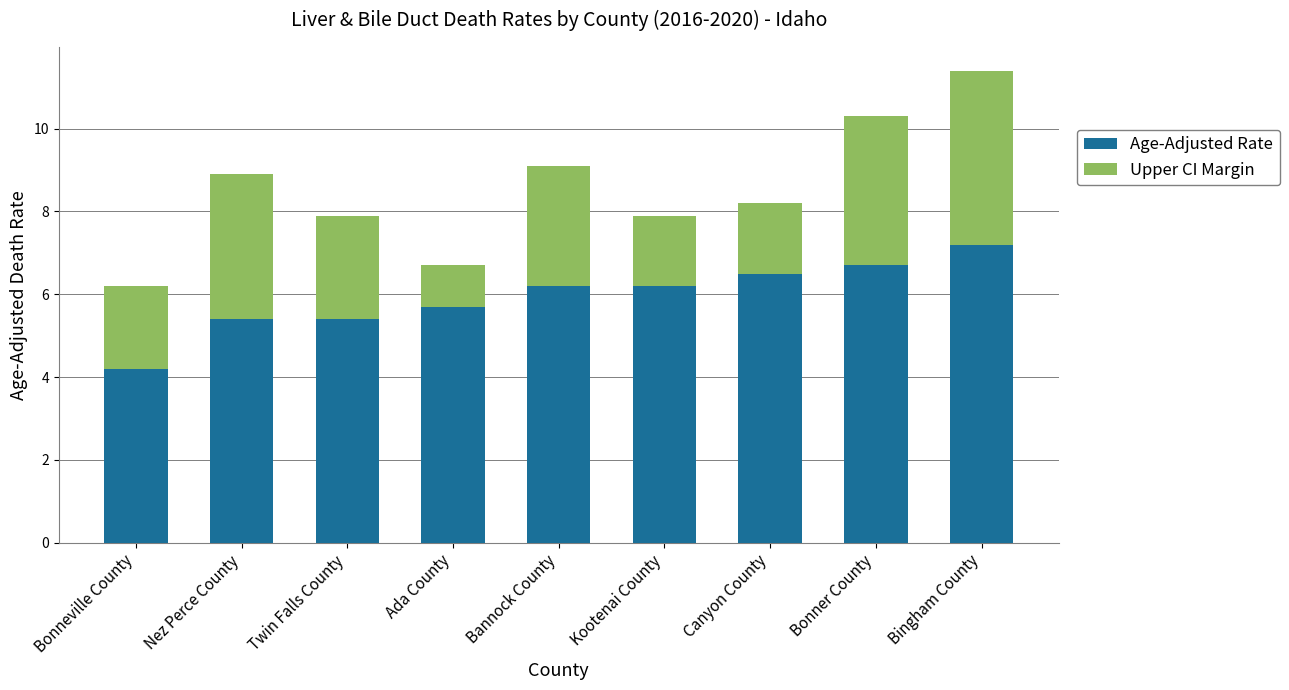

Count the number of data series in this chart.

2